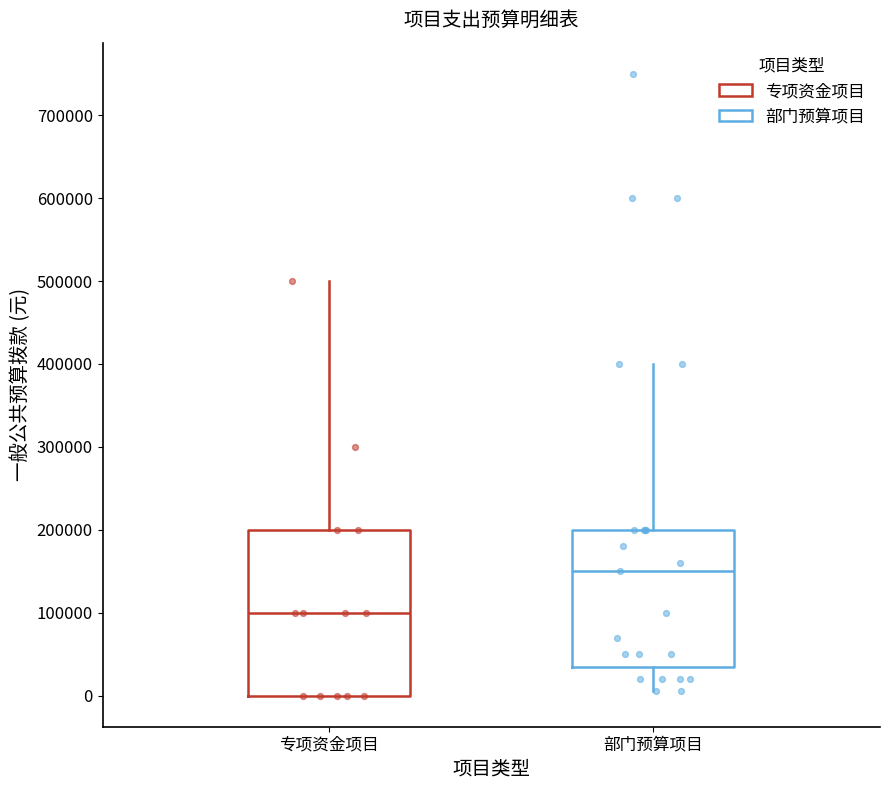

Comparing the boxes themselves (not the whiskers), which one is the tallest?

专项资金项目